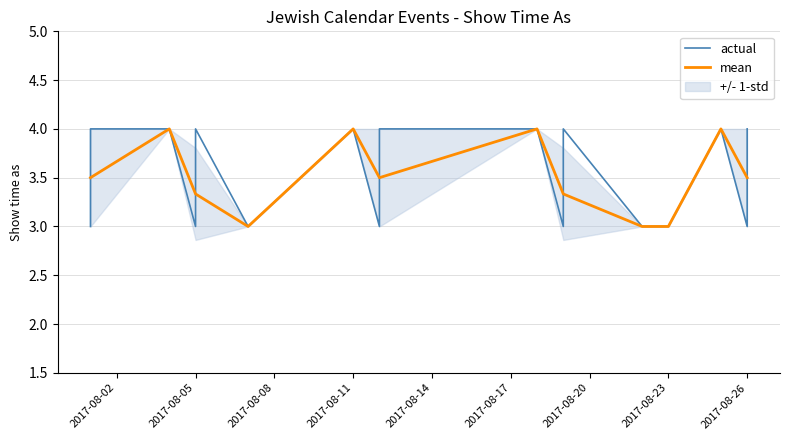

What is the maximum value for mean?

4.0